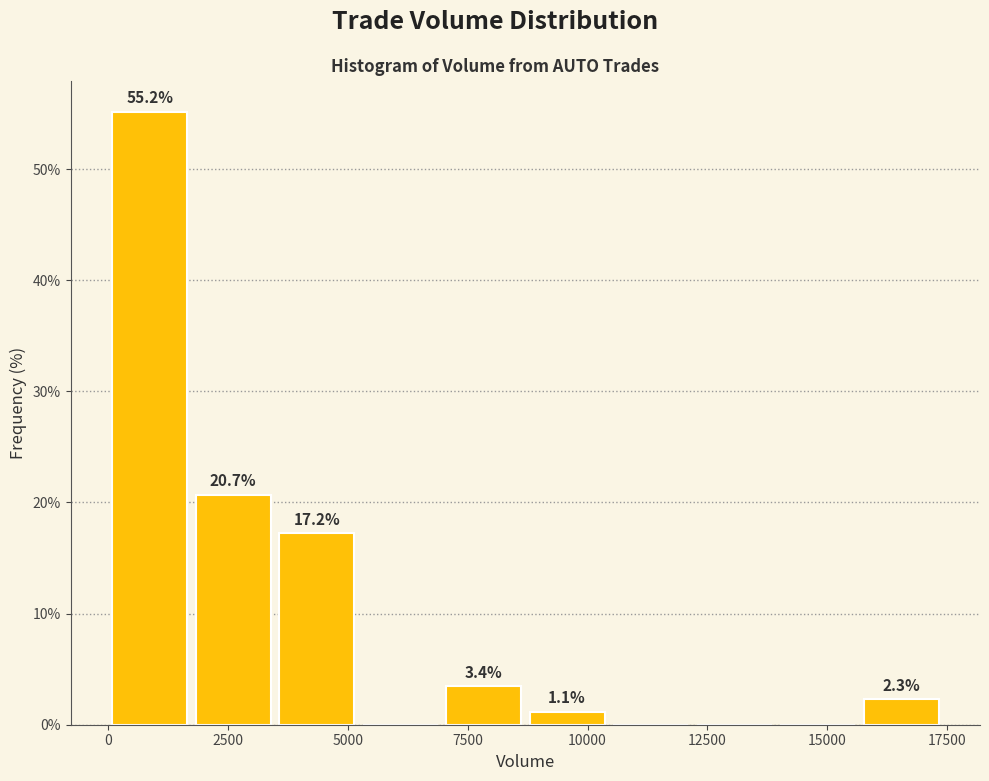

Read against the x-axis, roughly where is the centre of the tallest bar?

1000